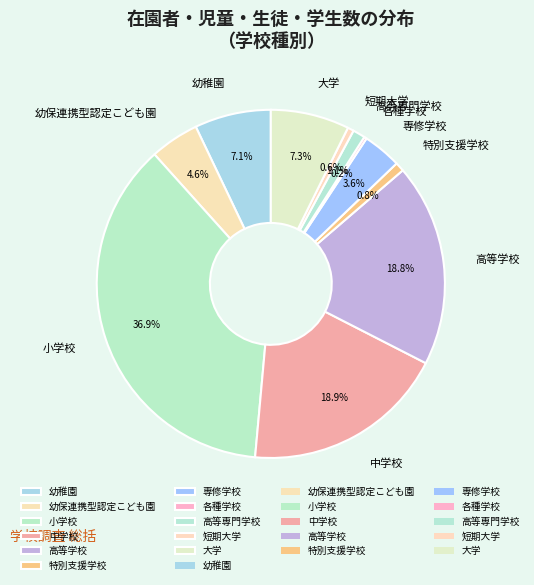

Is there a majority slice in this chart?

No